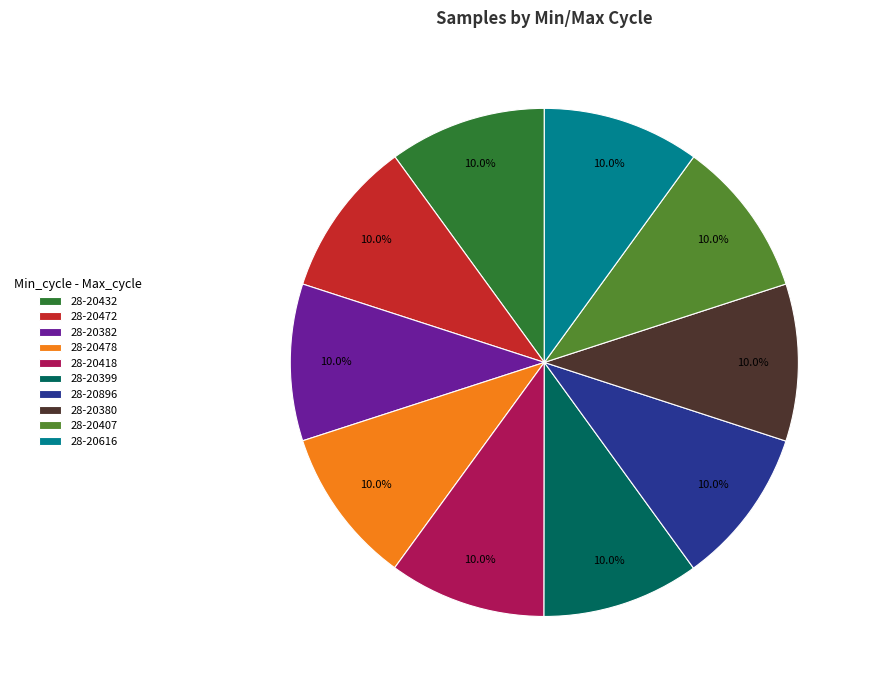

To the nearest percent, what is the combined percentage of 28-20418 and 28-20616?

20%